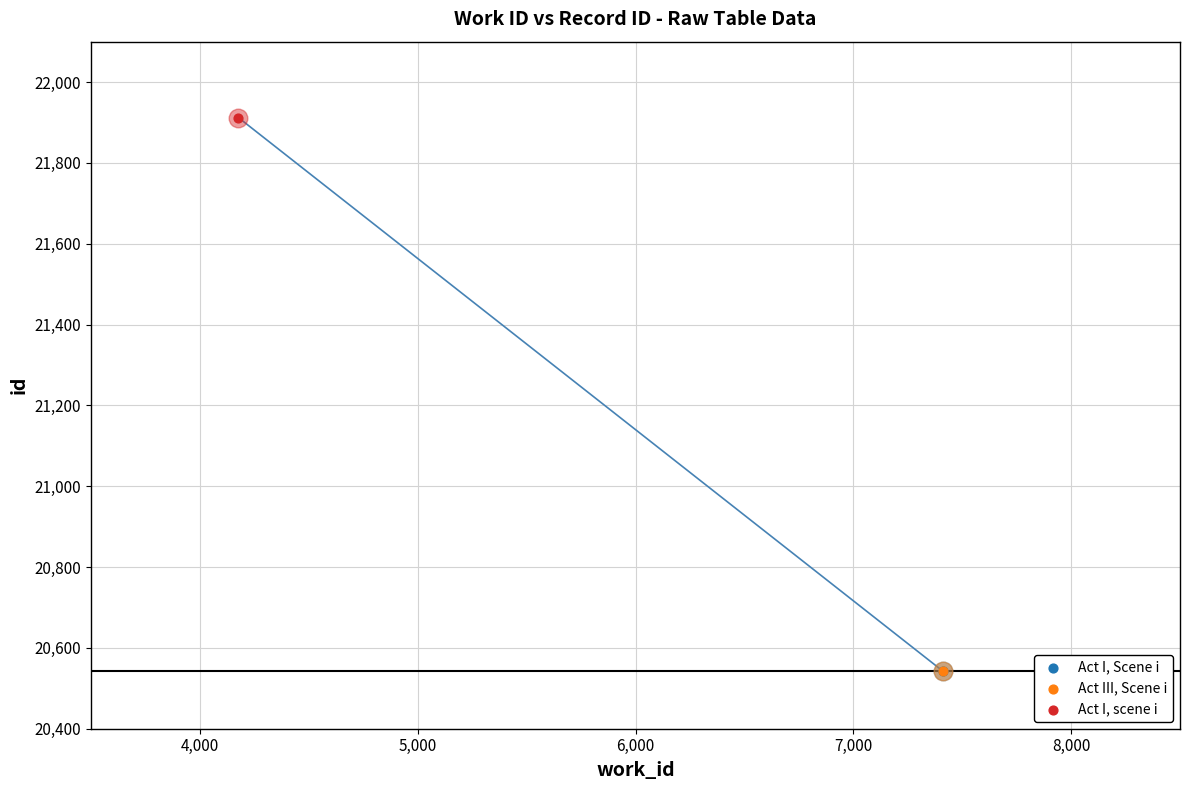

Which has a higher value, Act III, Scene i or Act I, scene i?

Act I, scene i